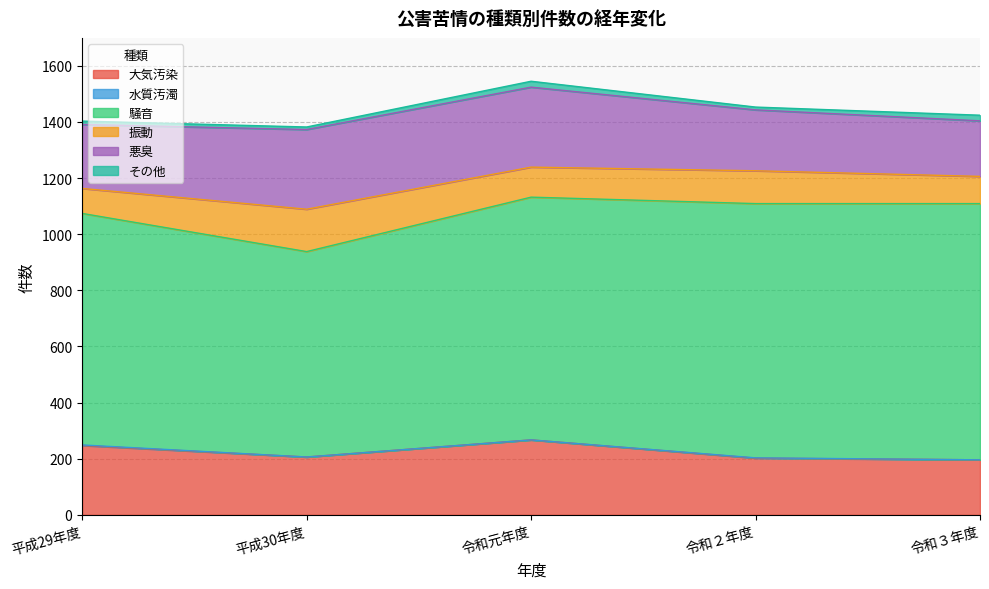

Does the chart have visible grid lines?

Yes